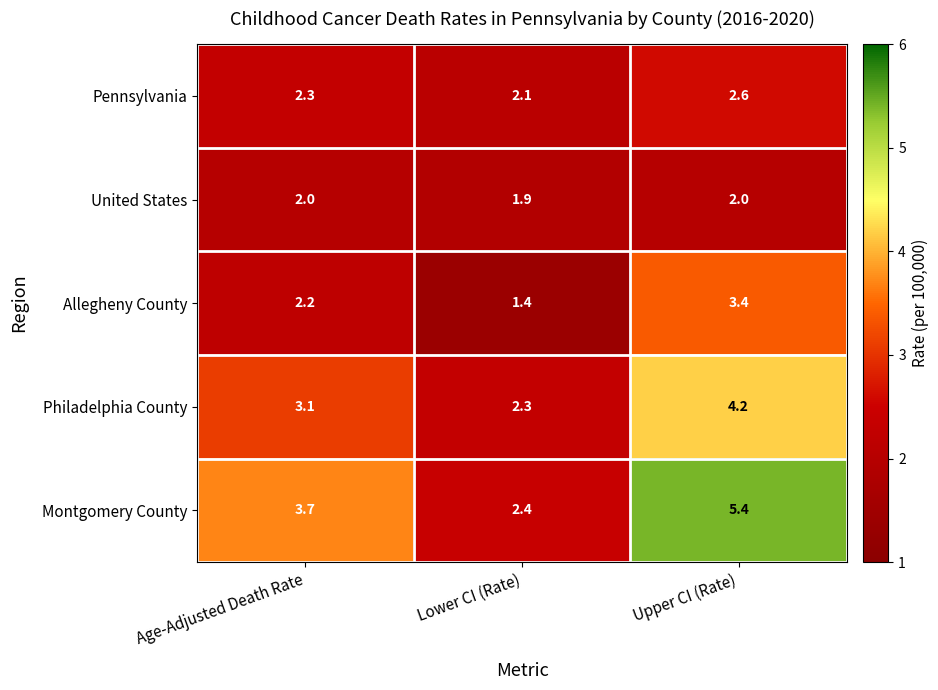

At which category is the sum across all series the highest?

Upper CI (Rate)